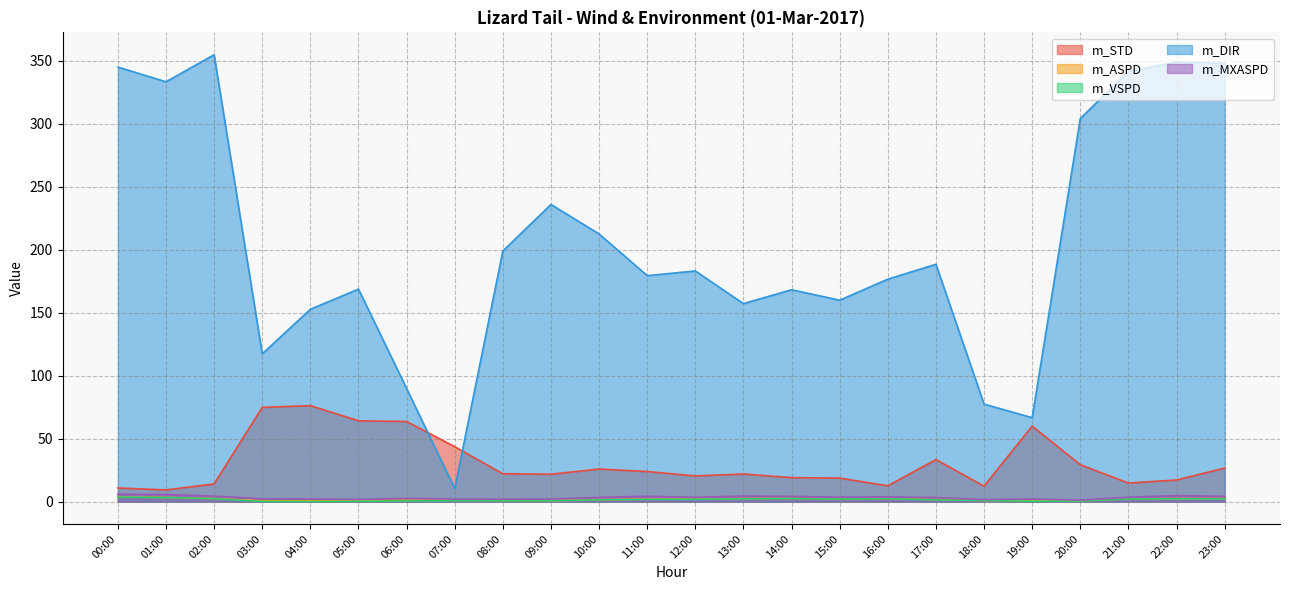

How many lines are shown in the chart?

5